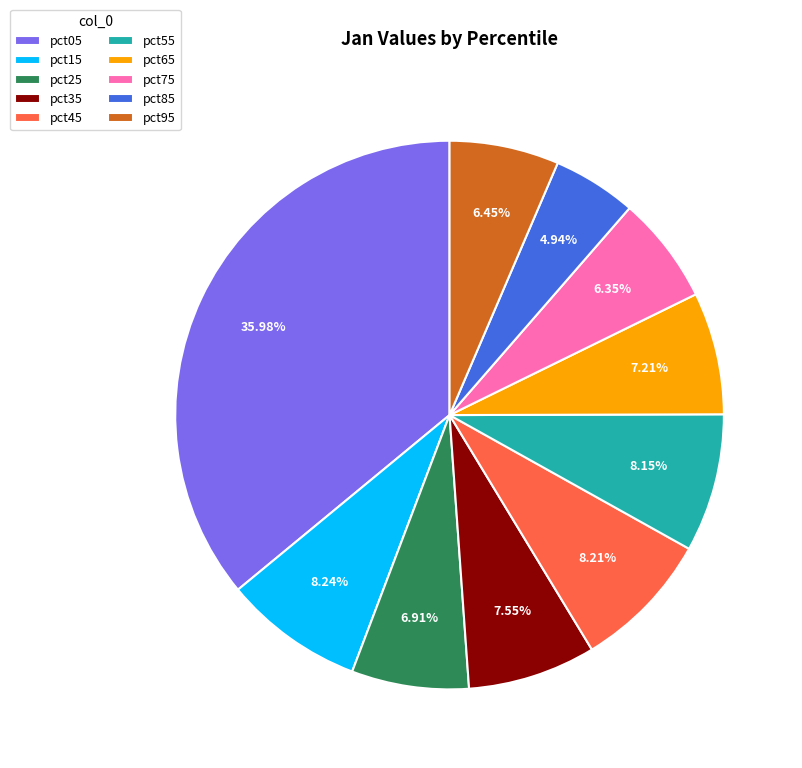

The pct85 slice represents 5% of the pie. True or false?

True